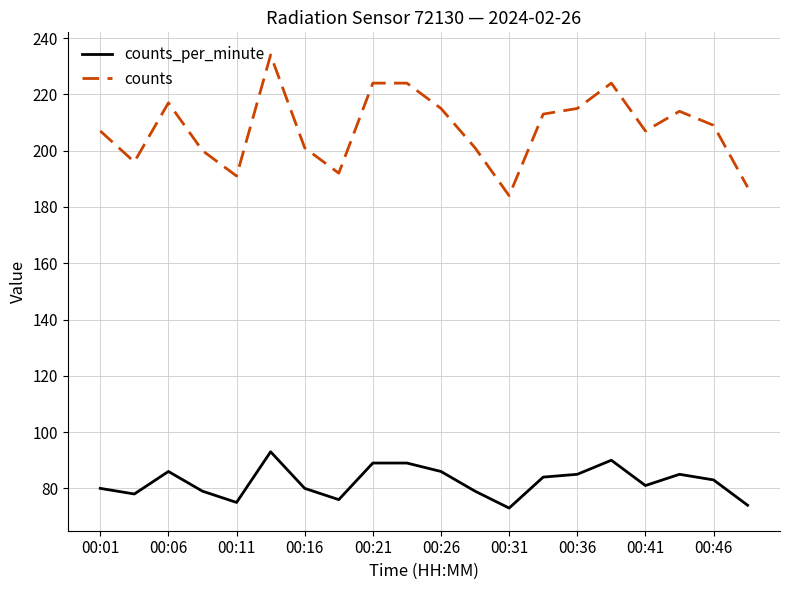

Which series has the largest total across all categories?

counts